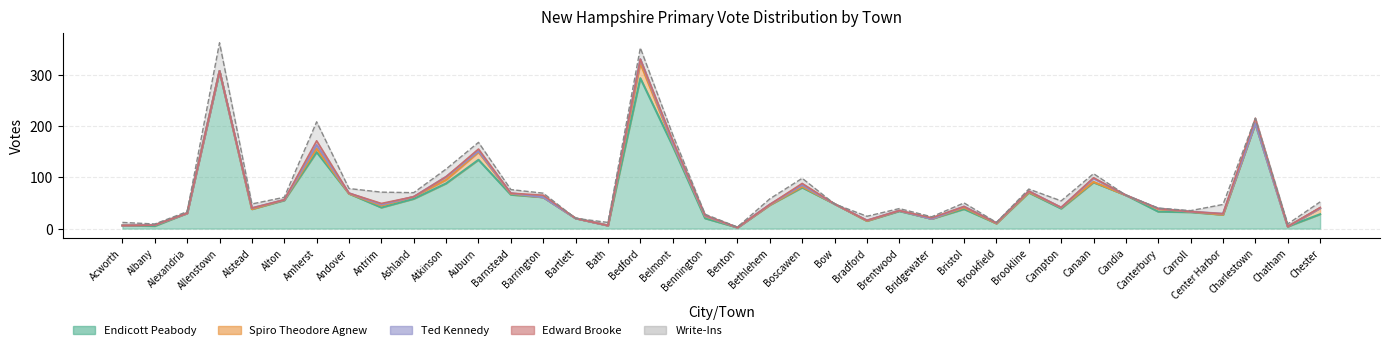

True or false: Spiro Theodore Agnew has more than 0 points higher than both neighbors.

True